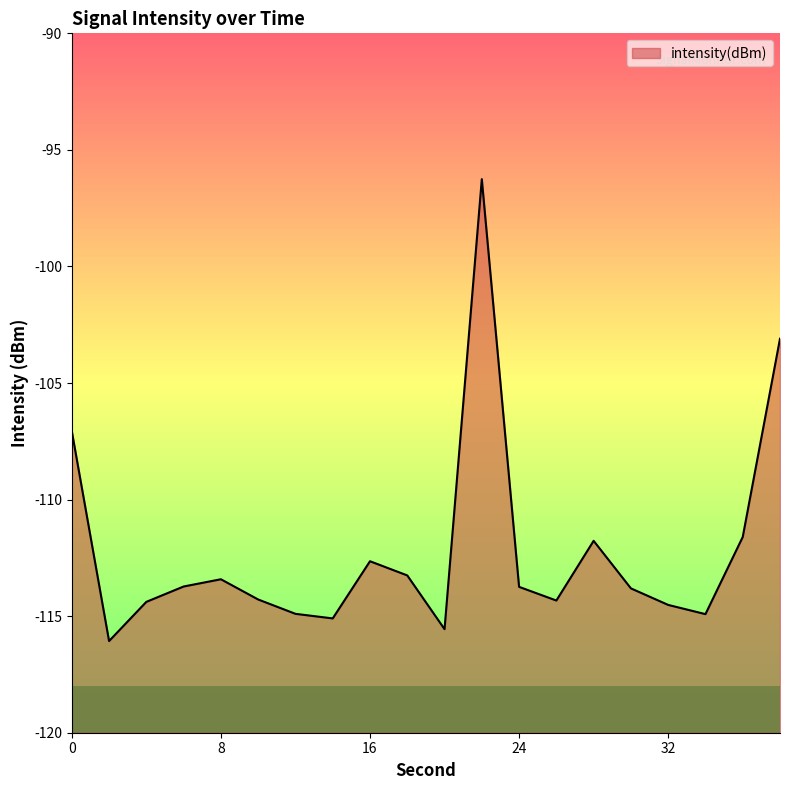

How many interior local peaks (higher than both neighbors) does the data have?

4